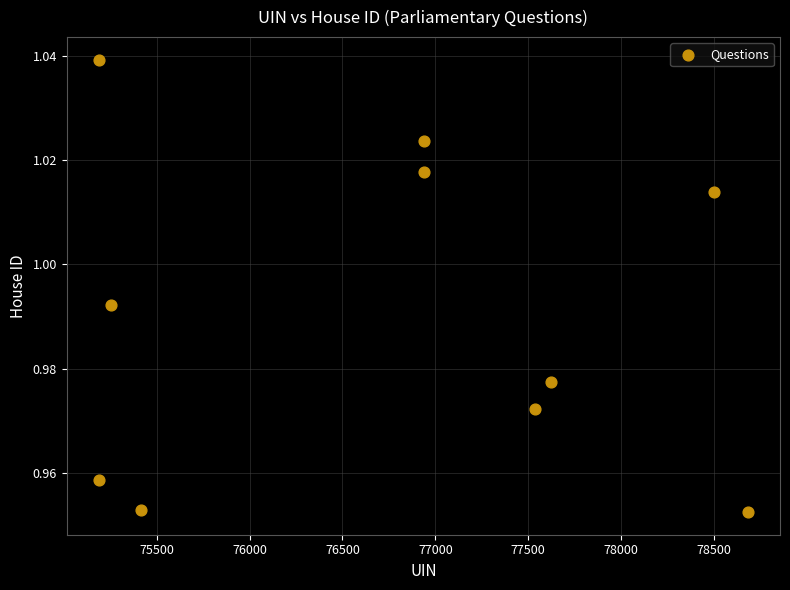

What is the range of X values (max minus min)?

3490.0